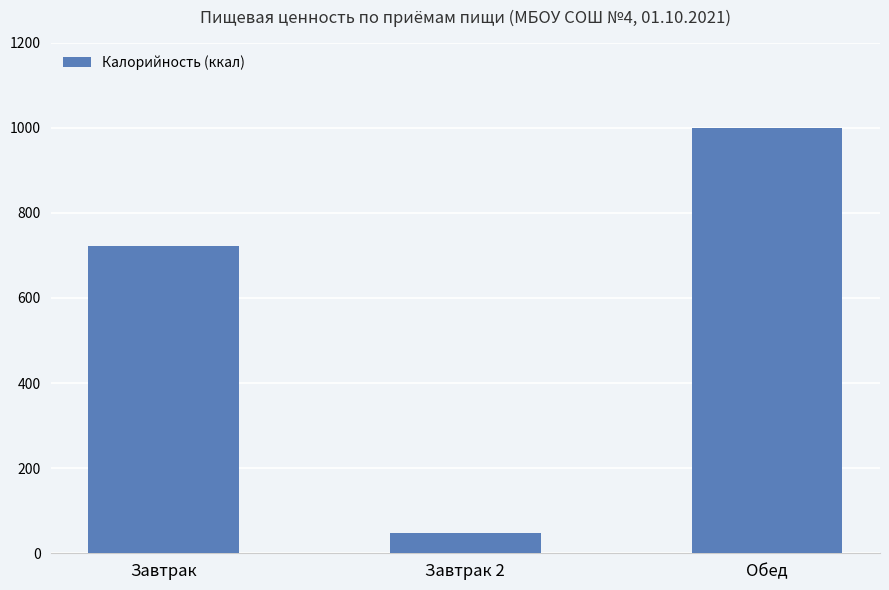

Which has a higher value, Обед or Завтрак 2?

Обед